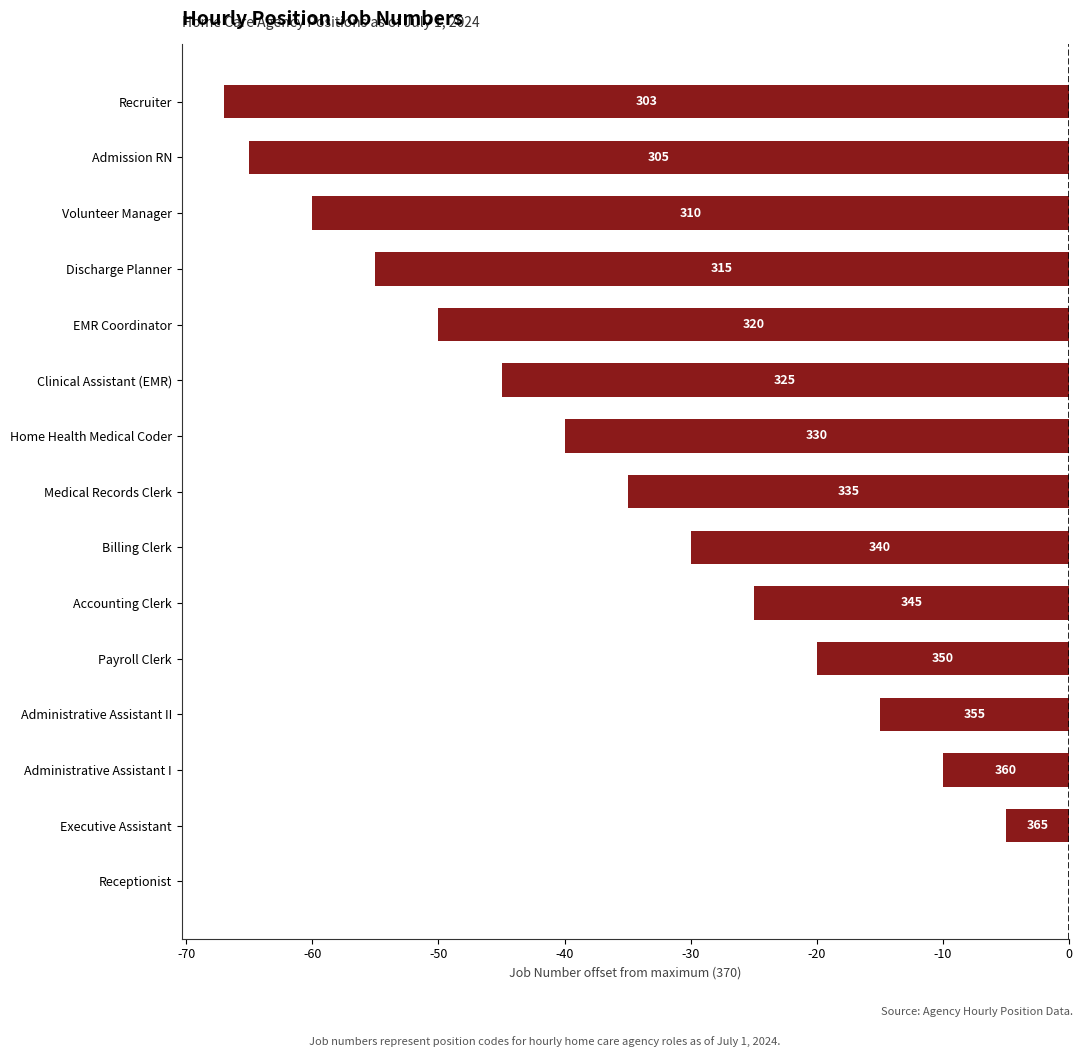

What is the average value?

-35